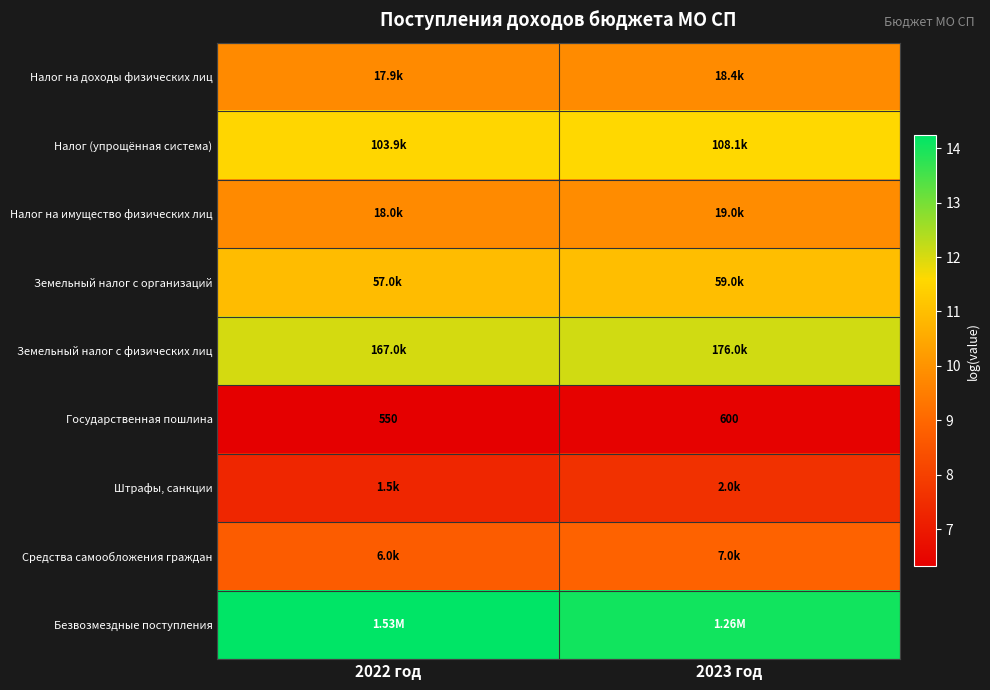

Is it true that Штрафы, санкции equals 7.3 at 2022 год?

True